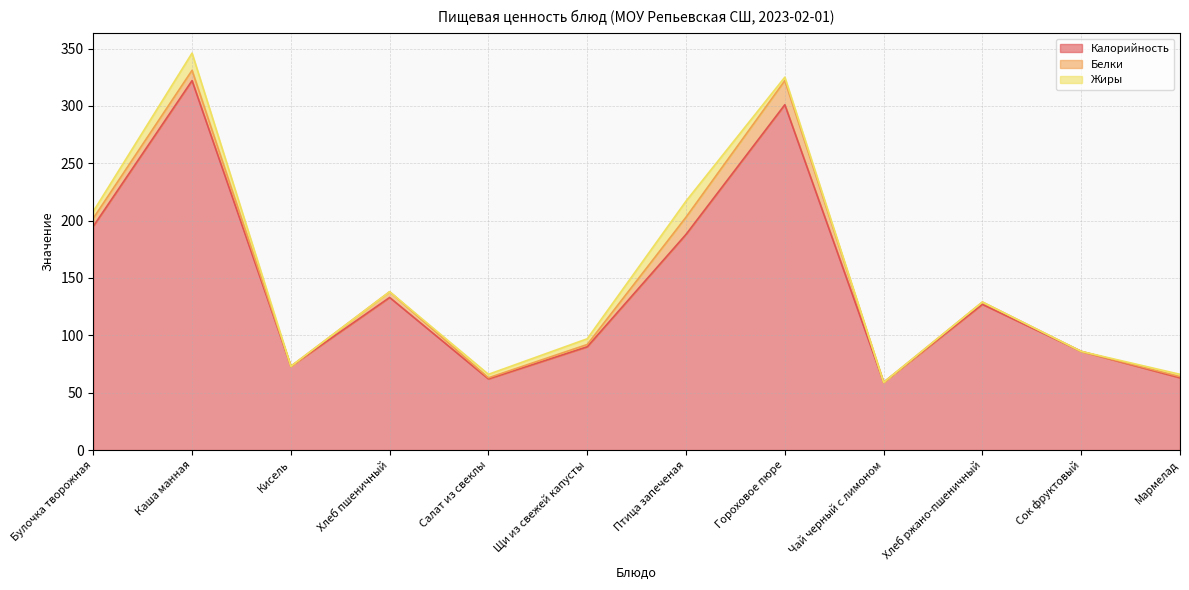

What is the highest value of the Калорийность series?

322